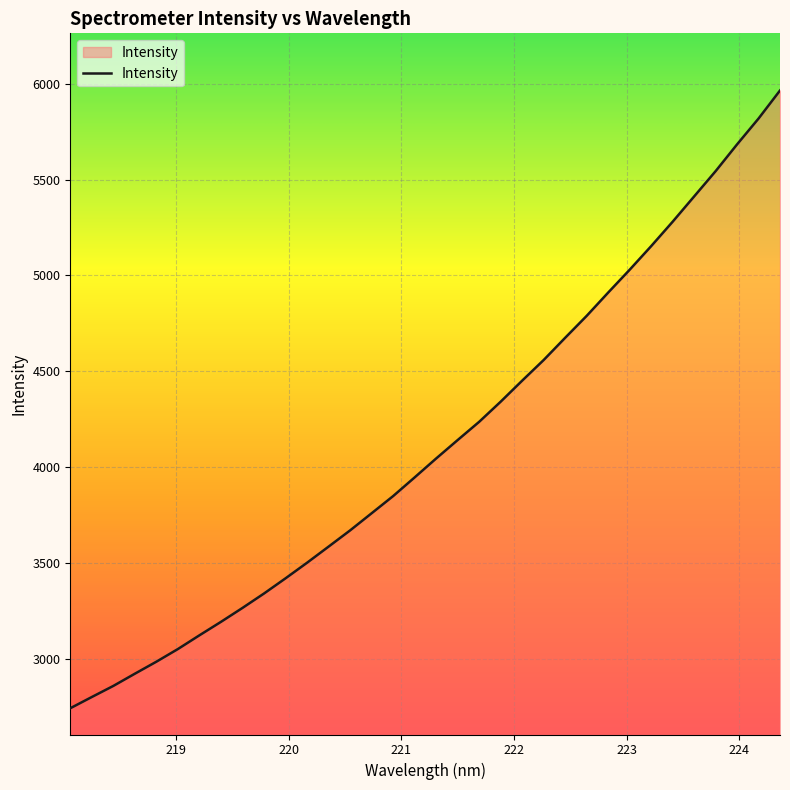

How many categories are shown in the chart?

34